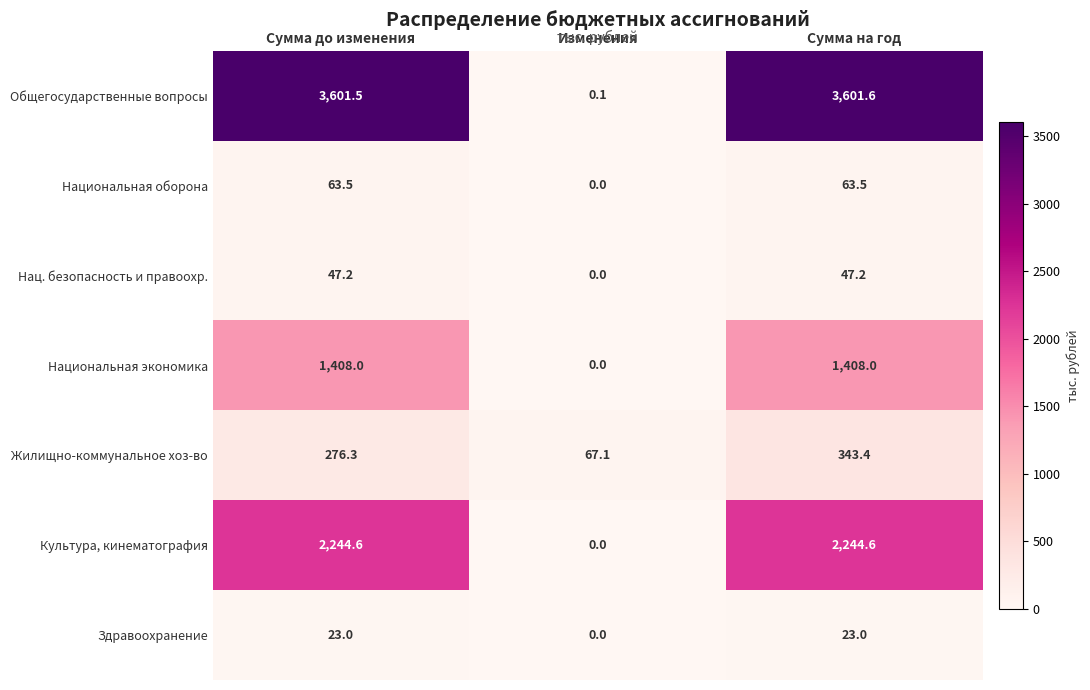

At how many categories does at least one series exceed 3491?

2